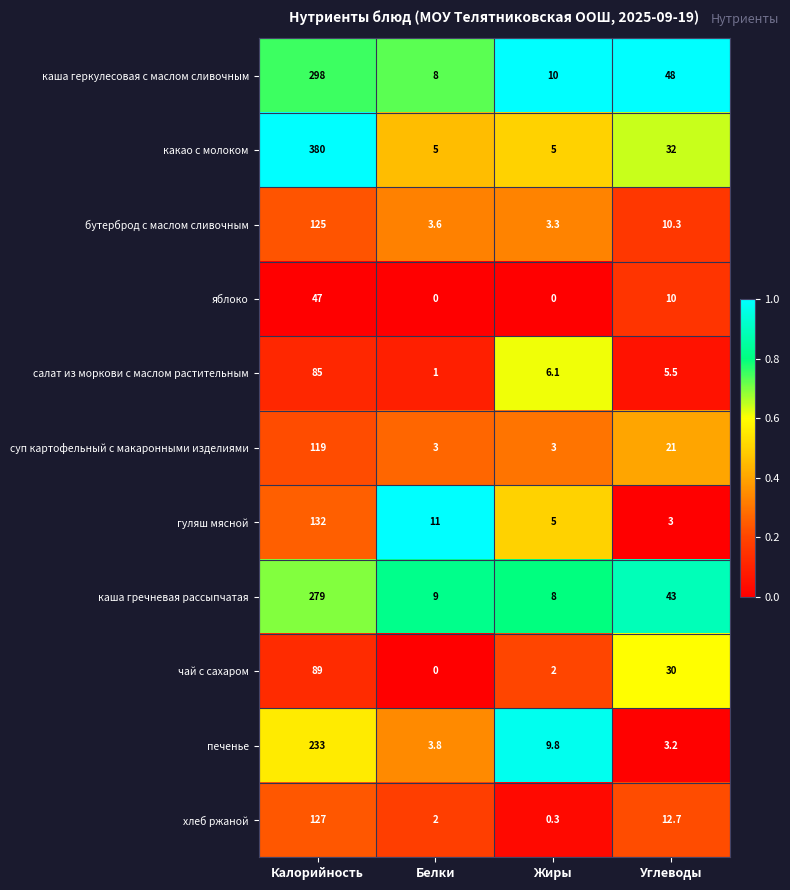

What is the difference between the highest and lowest values at Белки?

11.0